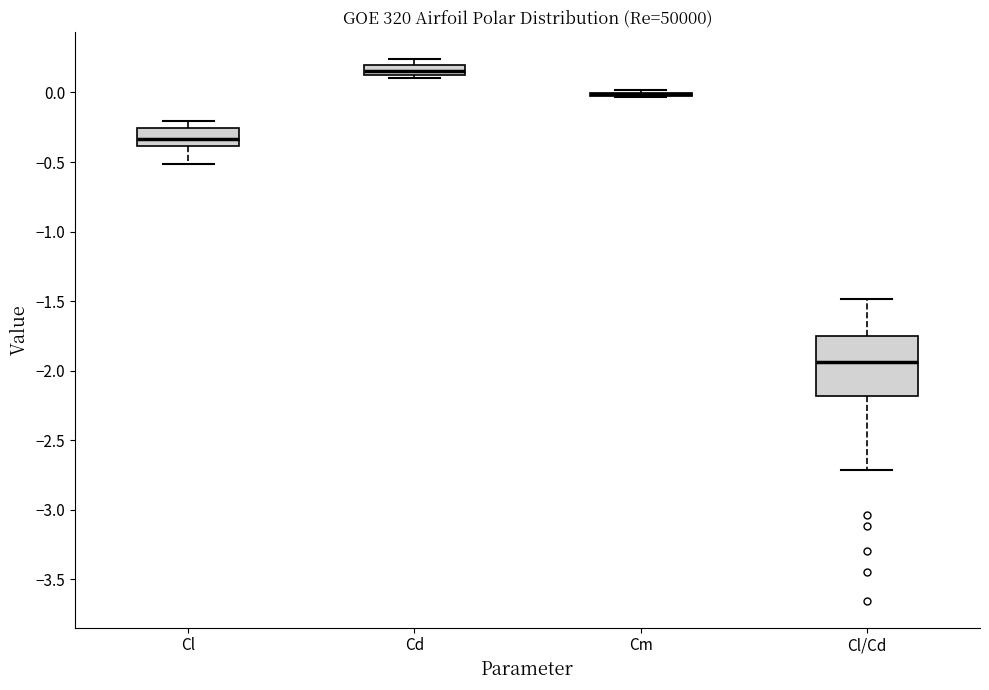

Where does the median line of the box for Cl sit on the y-axis? The values are not printed on the chart, so give them approximately, as read against the axis.

-0.35